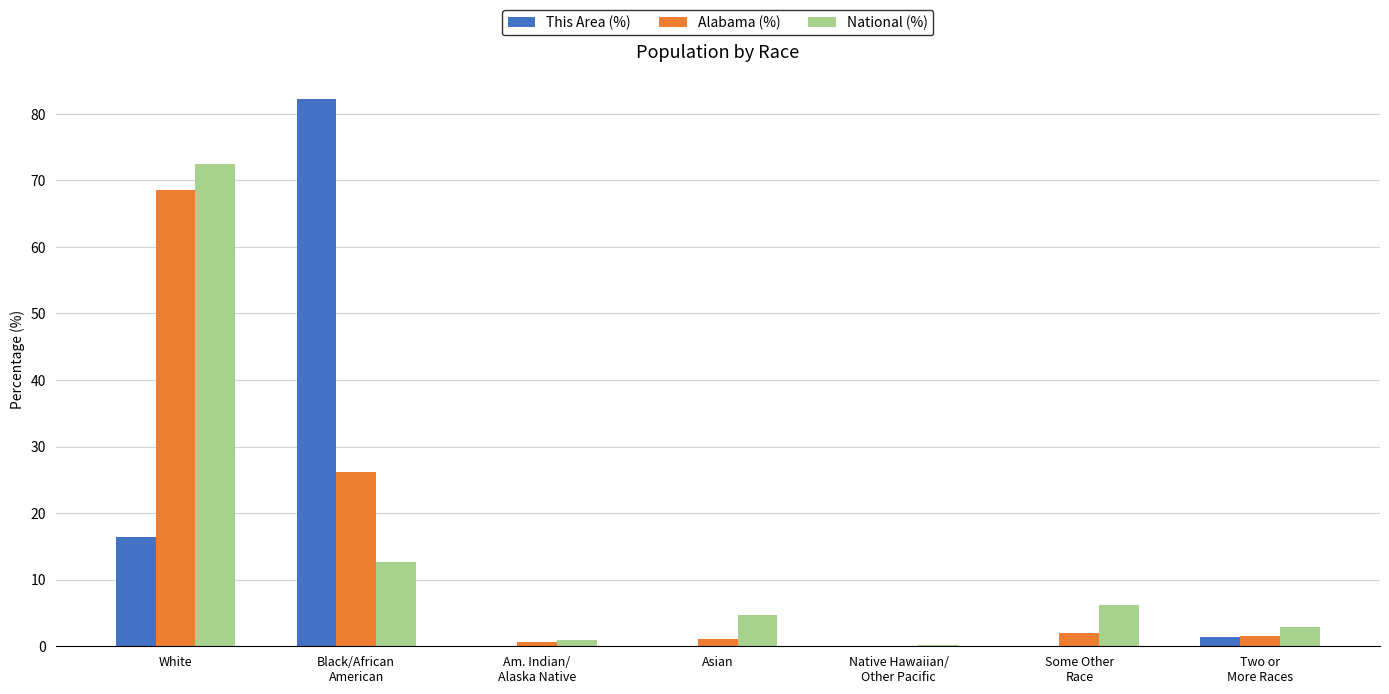

What is the total value across all series at Asian?

5.9